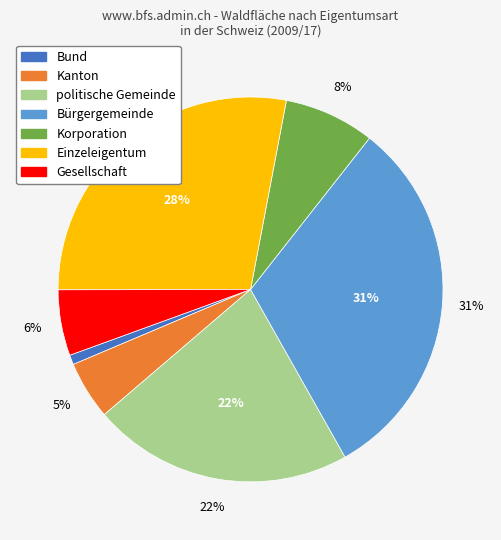

True or false: Bürgergemeinde accounts for 31% of the total.

True